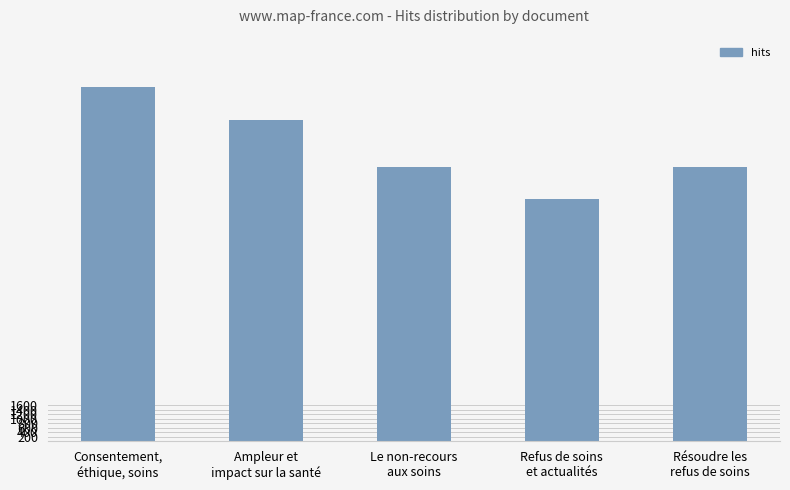

True or false: the data shows 18470 at Le non-recours
aux soins.

False